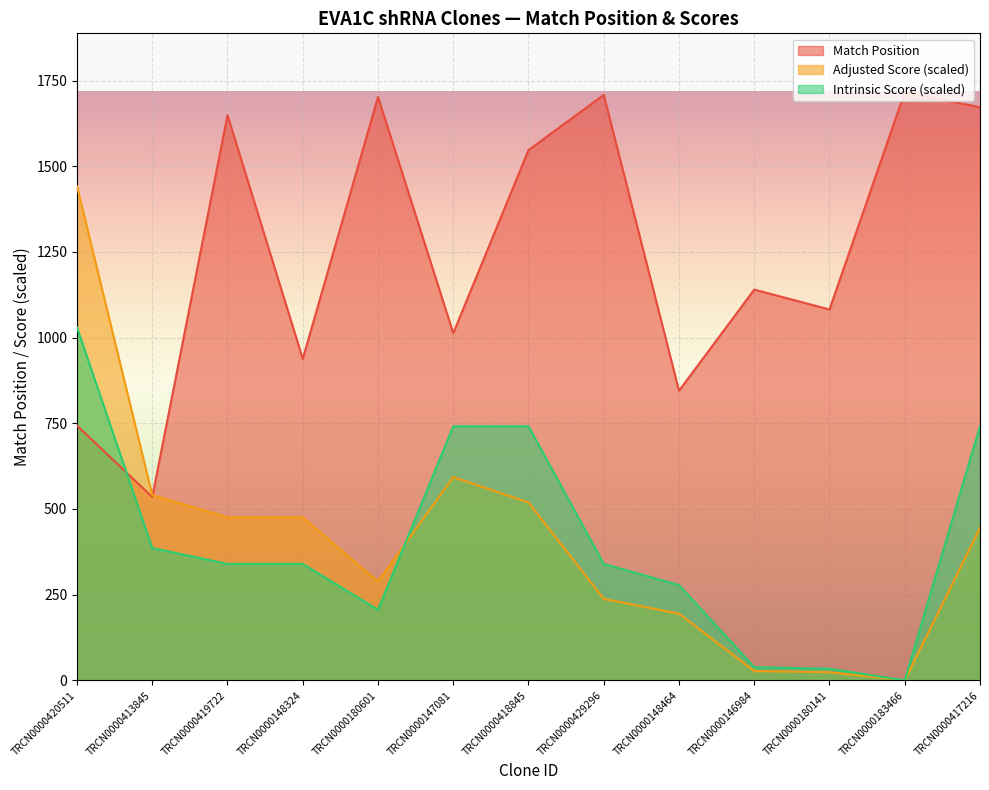

What is the total value across all series at TRCN0000418845?

2807.2